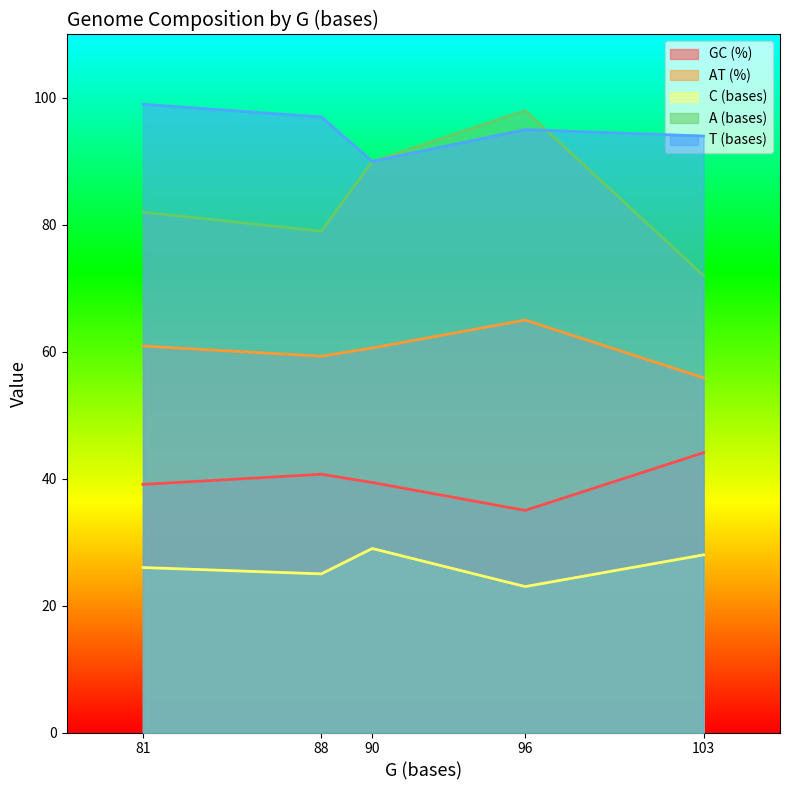

What is the smallest value displayed?

23.0